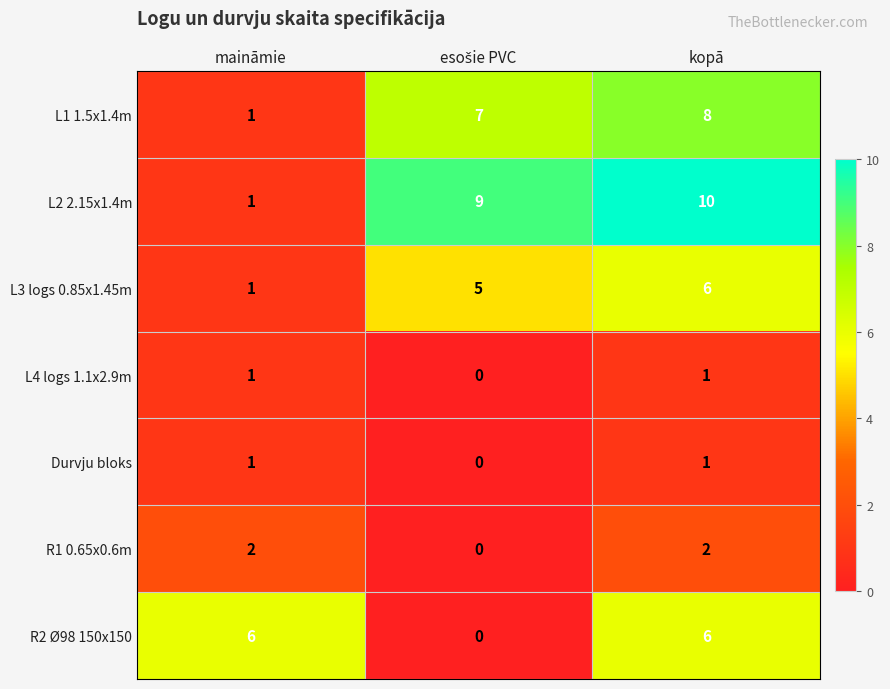

Which series has the widest spread of values?

L2 2.15x1.4m